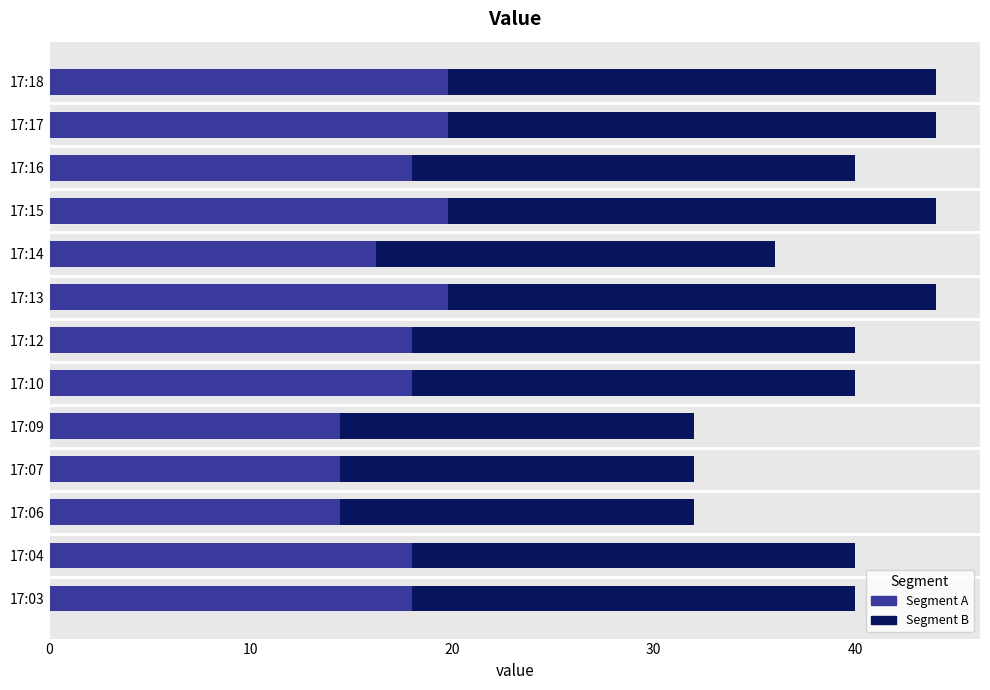

Count the number of categories in the chart.

13